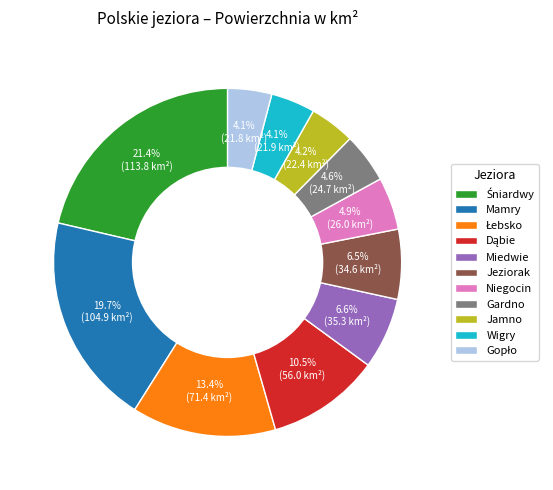

Is there any slice that represents more than half of the pie?

No